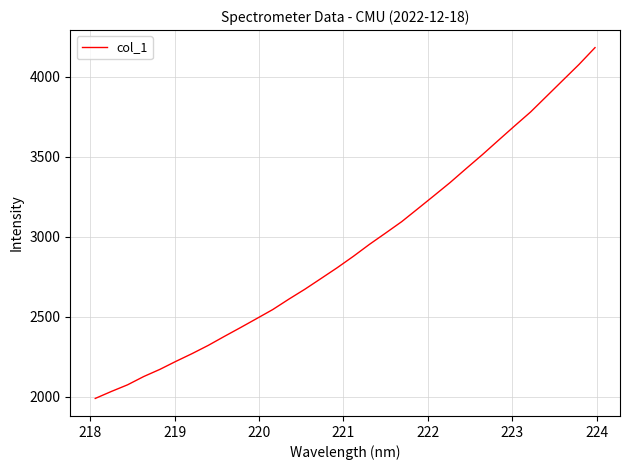

What is the difference between the maximum and minimum values?

2194.3